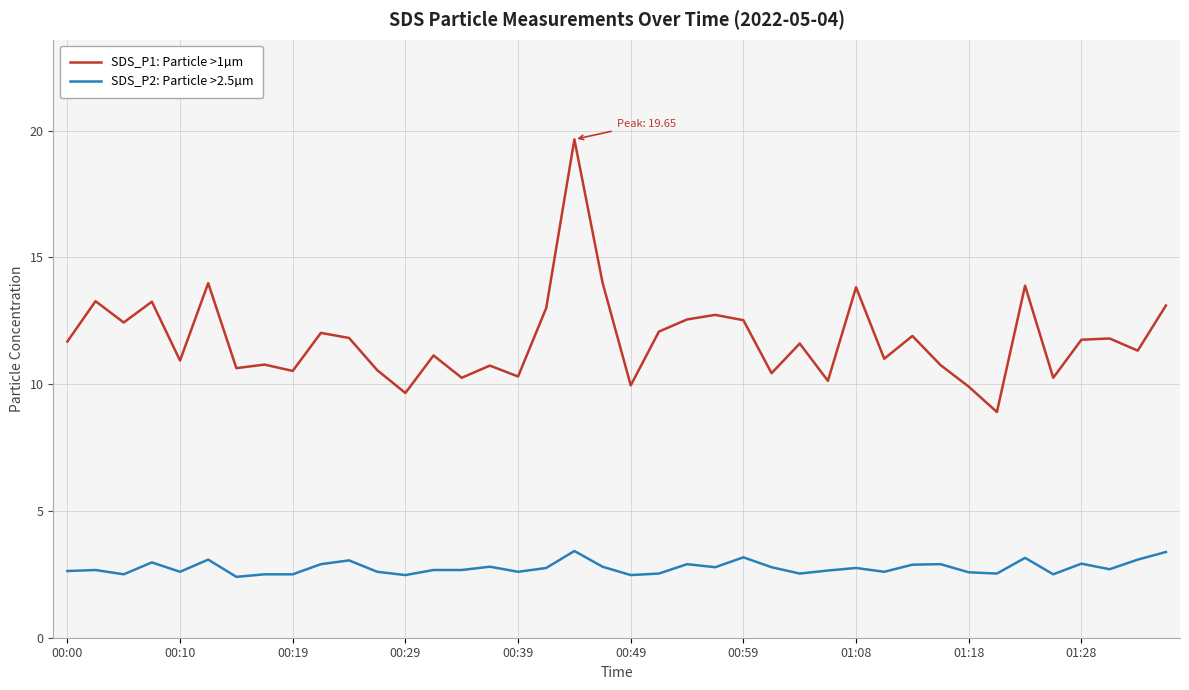

What is the difference between the second highest and minimum values in the SDS_P2: Particle >2.5µm series?

1.0